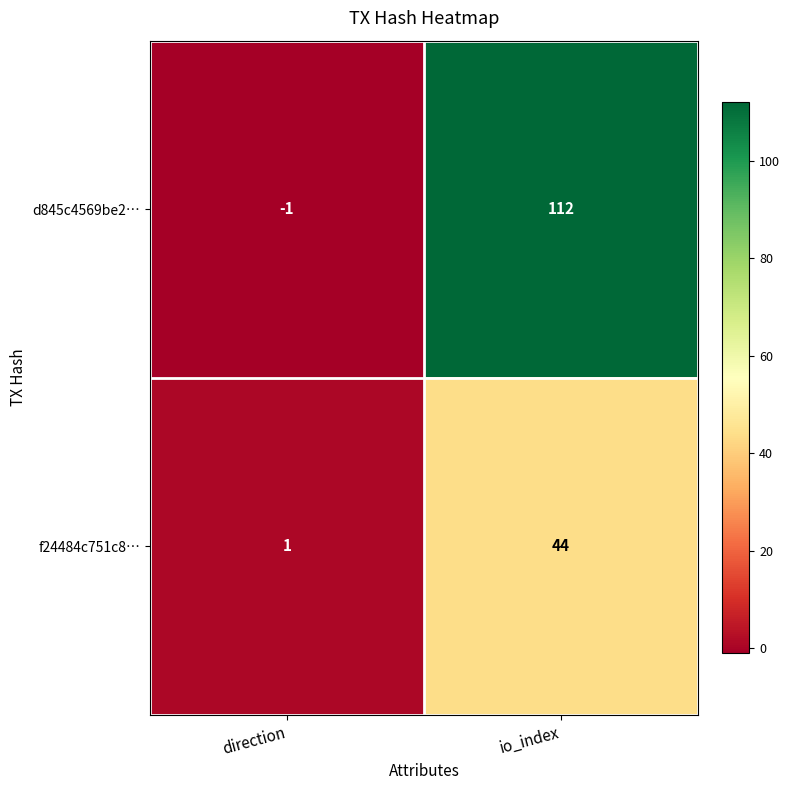

What is the sum of all d845c4569be2… values?

111